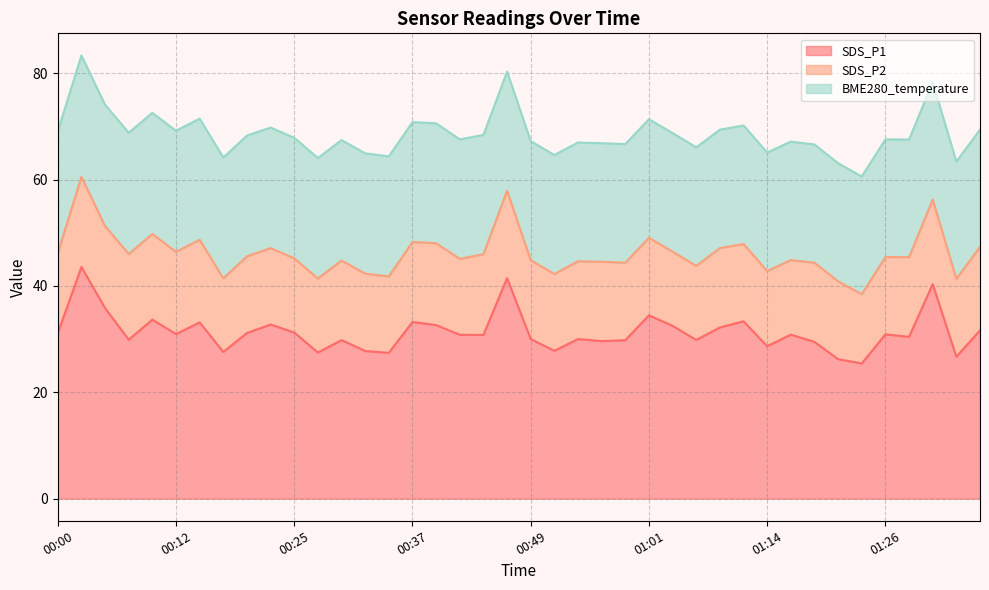

What are all the series names shown in the legend?

SDS_P1, SDS_P2, BME280_temperature